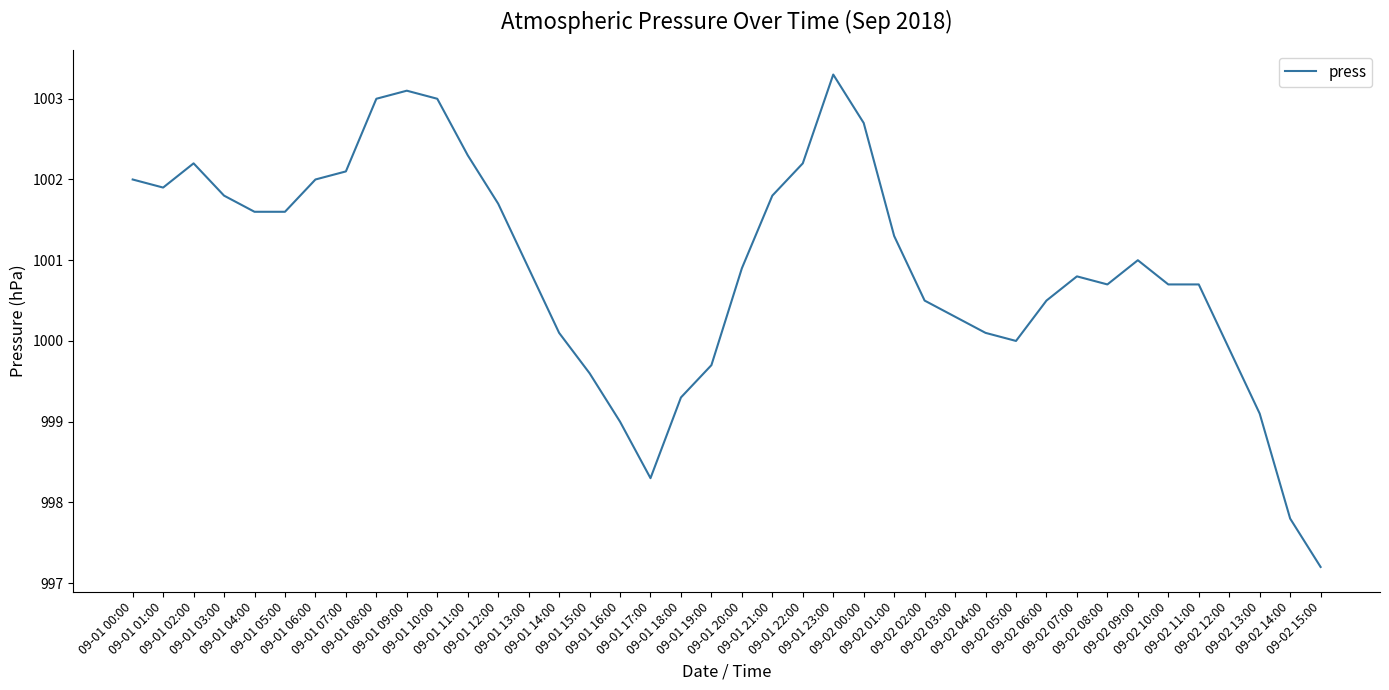

The chart shows a value of 699.2 at 09-02 10:00. True or false?

False